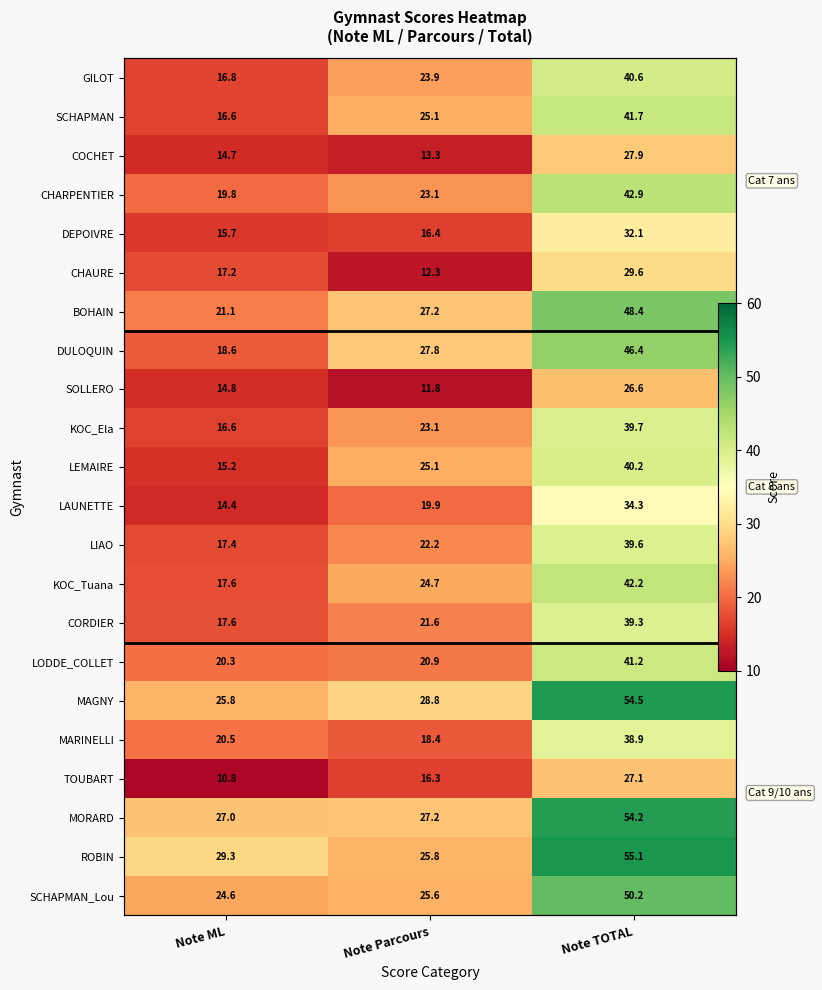

Is the value of SOLLERO at Note ML greater than the value of MARINELLI at Note Parcours?

No